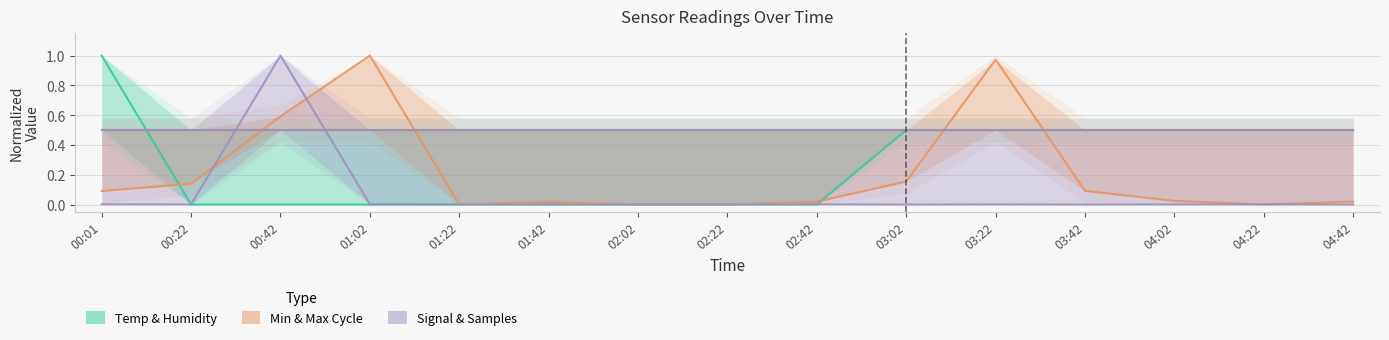

Is it true that Temp equals 0.2 at 03:42?

False